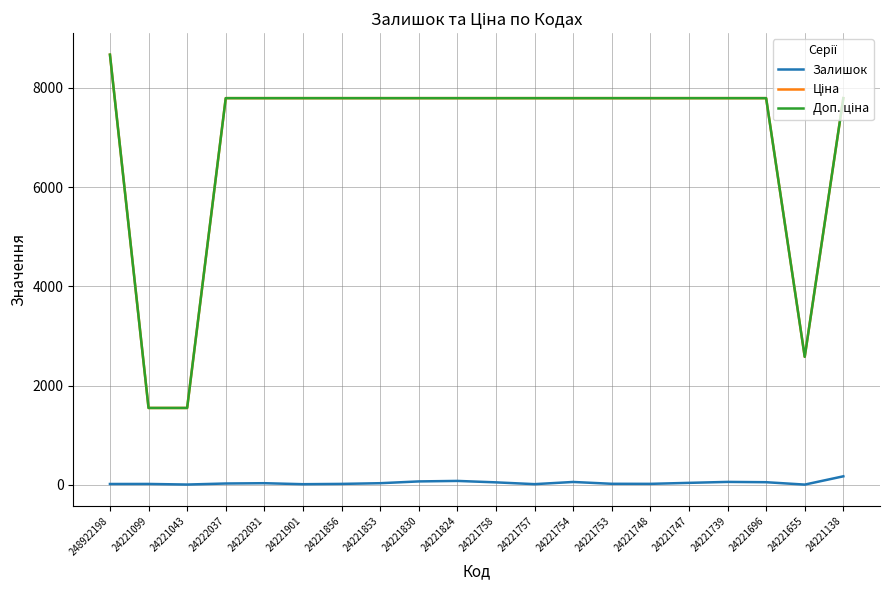

What is the maximum value for Залишок?

170.0